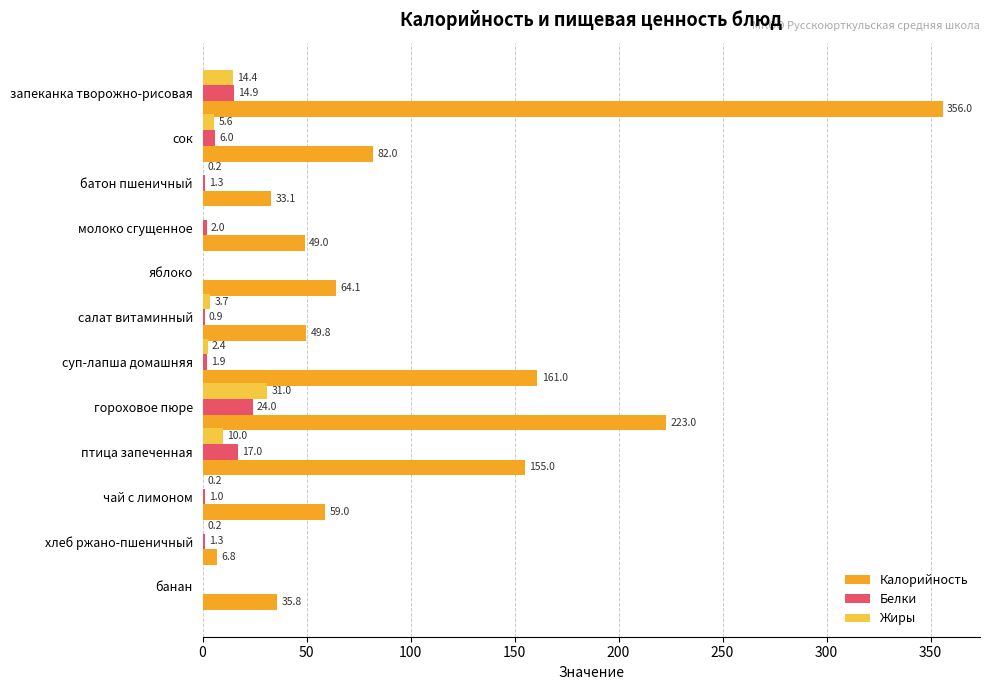

True or false: Жиры has a value of 14.4 at запеканка творожно-рисовая.

True